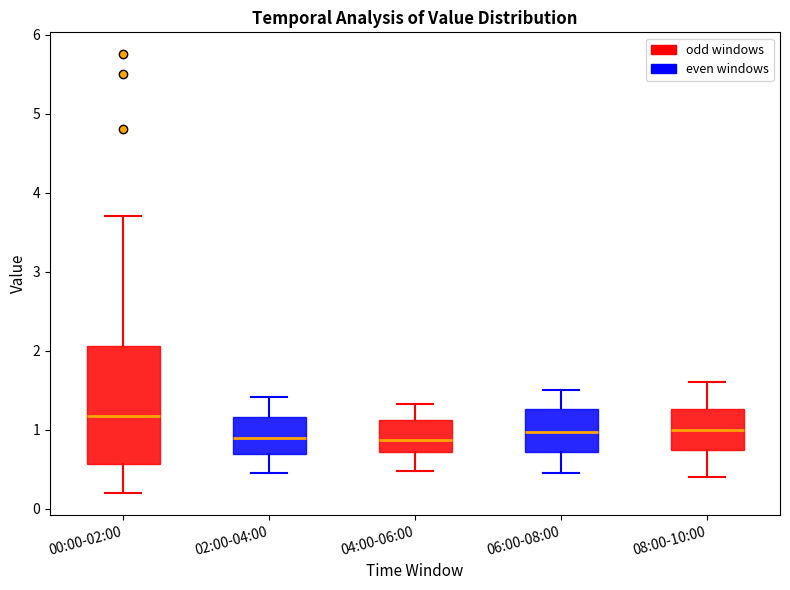

Reading left to right, transcribe this box plot: for each box, give where its median line is, the range the box spans, and where its two whiskers end, as read against the y-axis. The values are not printed on the chart, so give them approximately, as read against the axis.

00:00-02:00: median 1.2, box 0.6 to 2.1, whiskers 0.2 to 3.7
02:00-04:00: median 0.9, box 0.7 to 1.2, whiskers 0.5 to 1.4
04:00-06:00: median 0.9, box 0.7 to 1.1, whiskers 0.5 to 1.3
06:00-08:00: median 1.0, box 0.7 to 1.3, whiskers 0.5 to 1.5
08:00-10:00: median 1.0, box 0.7 to 1.3, whiskers 0.4 to 1.6